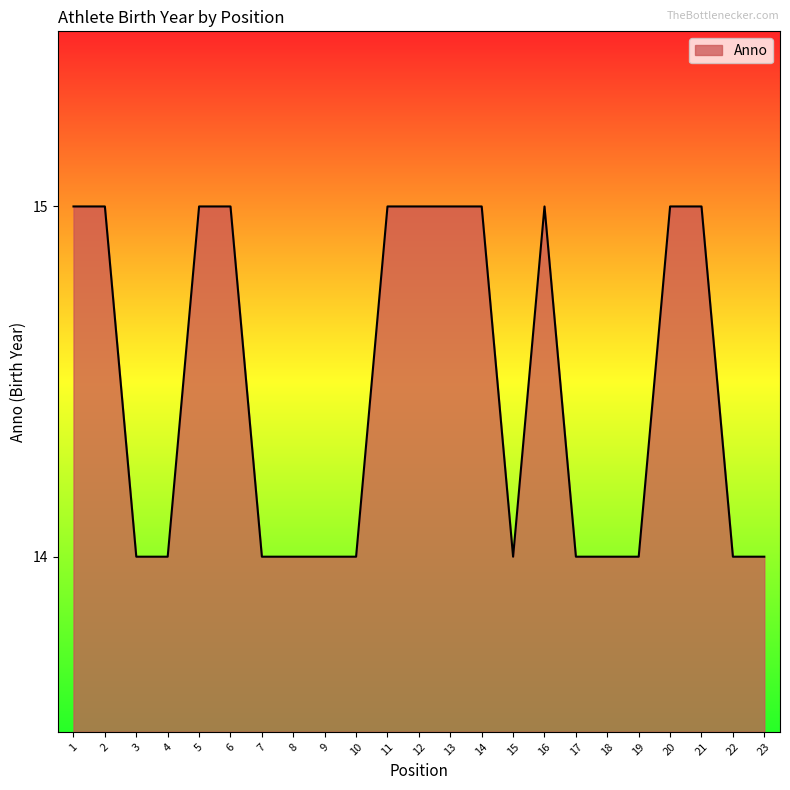

How many lines are shown in the chart?

1